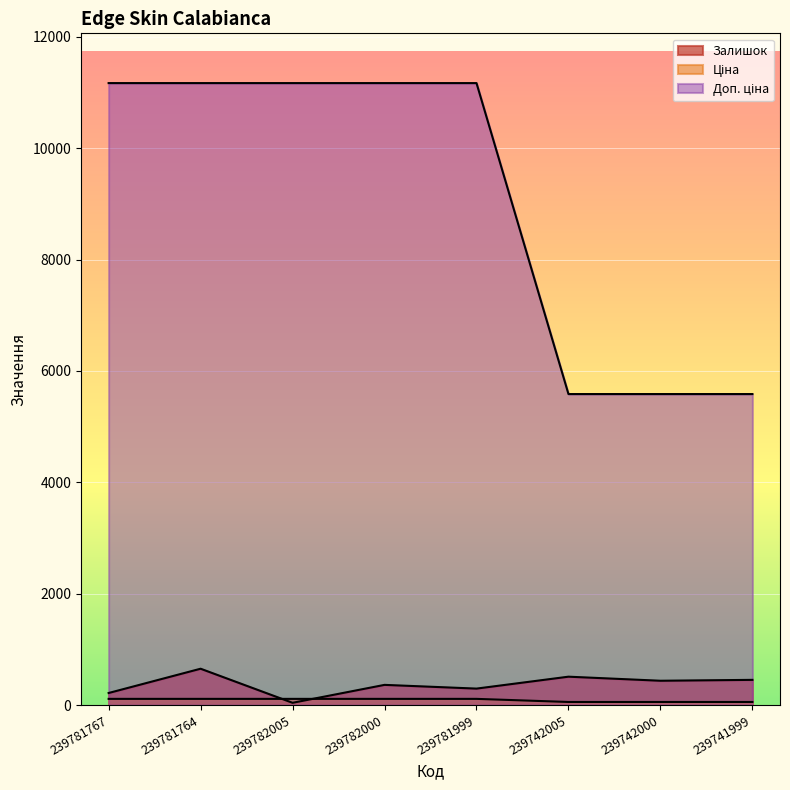

What is the minimum value shown in the chart?

41.0